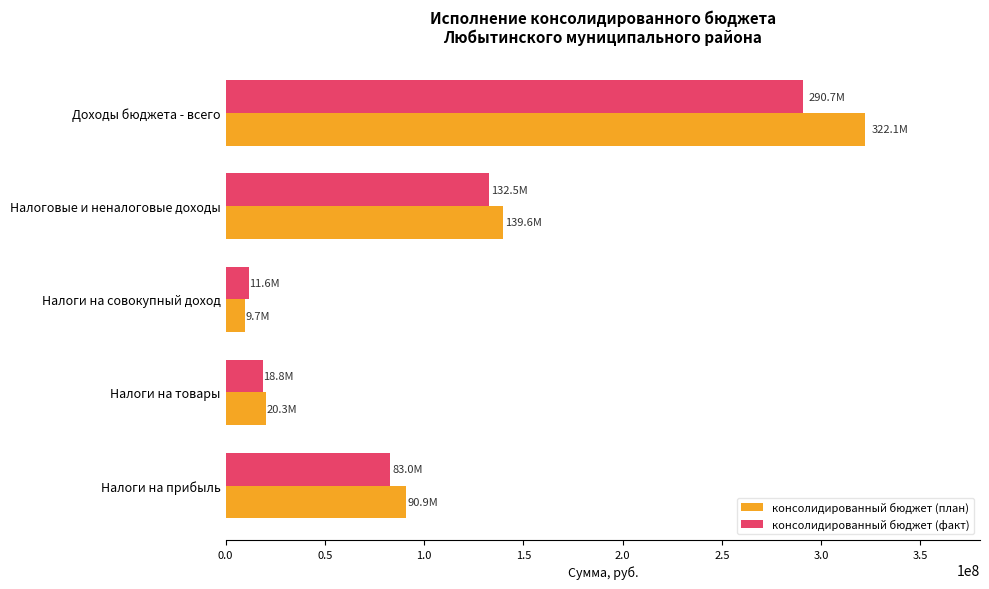

How many values in the консолидированный бюджет (факт) series are below 83010346?

2